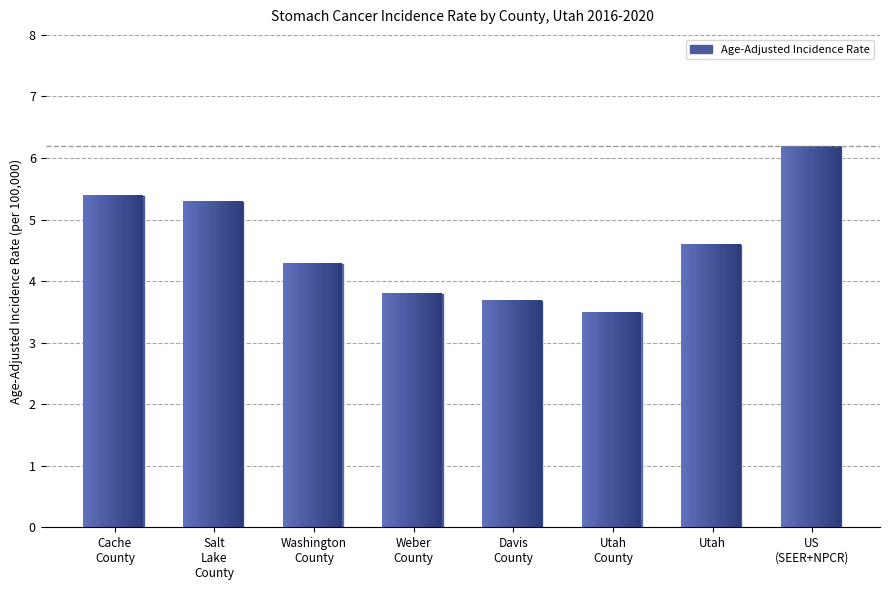

Are the bars grouped side by side (vs. stacked)?

No